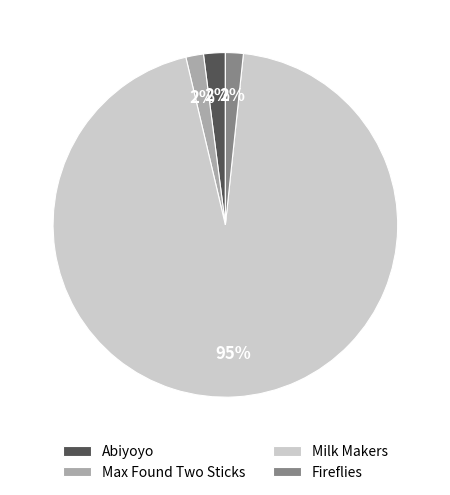

Does Milk Makers represent more than half of the total?

Yes